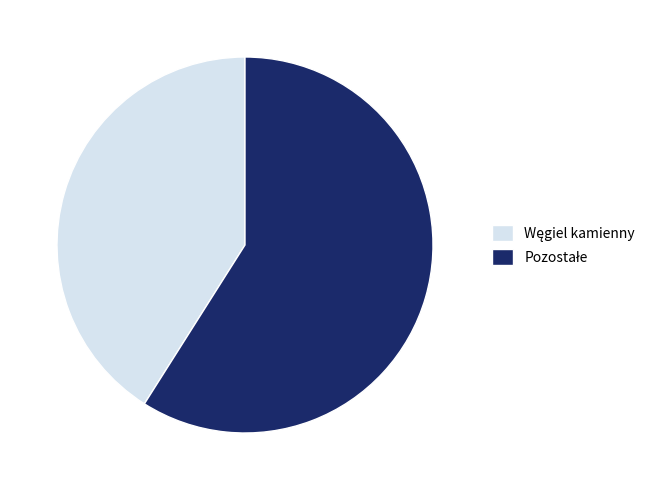

Does any single category account for the majority?

Yes